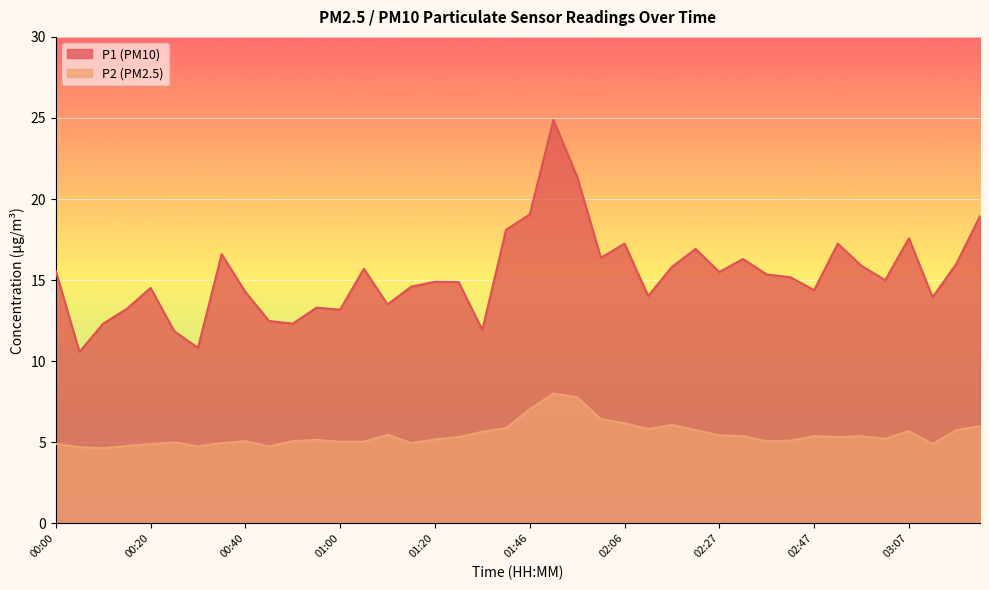

List the series in order of their overall mean, highest first.

P1 (PM10), P2 (PM2.5)